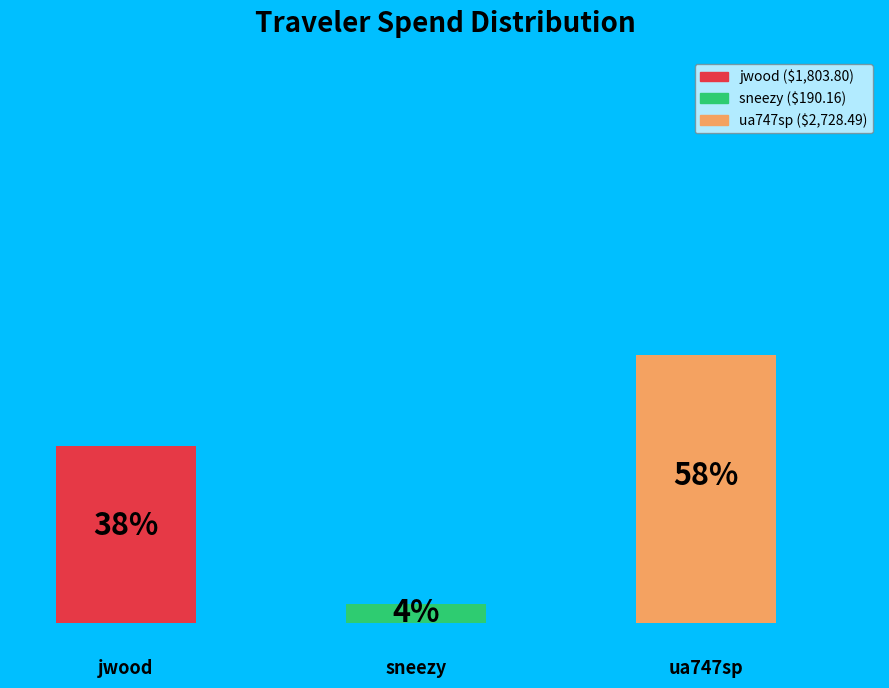

How much of the chart is everything except sneezy?

96.0%